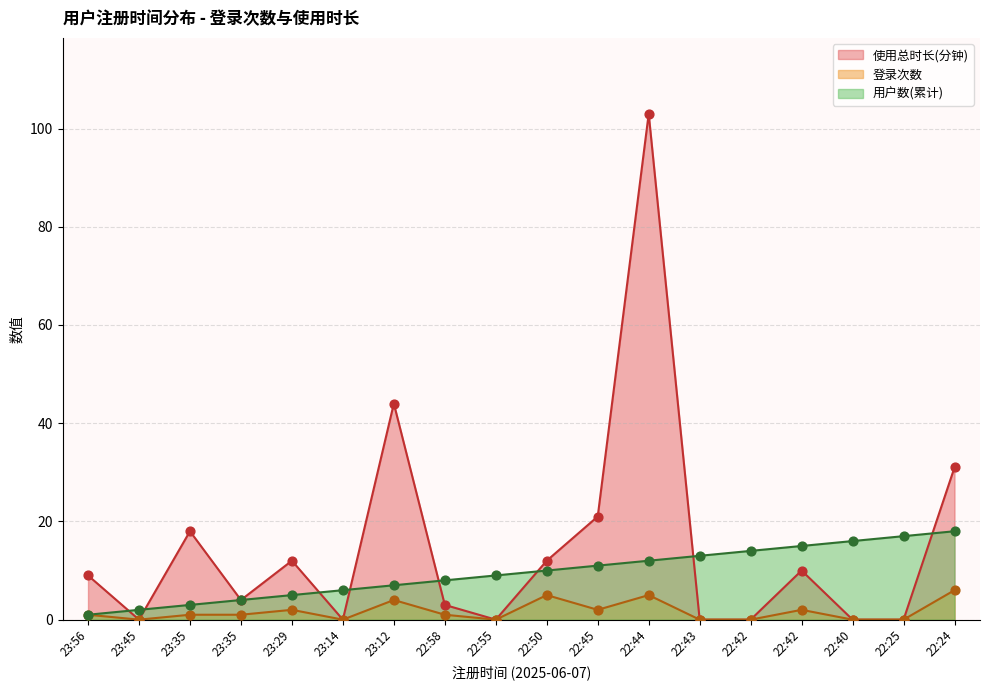

What is the total value across all series at 22:58?

12